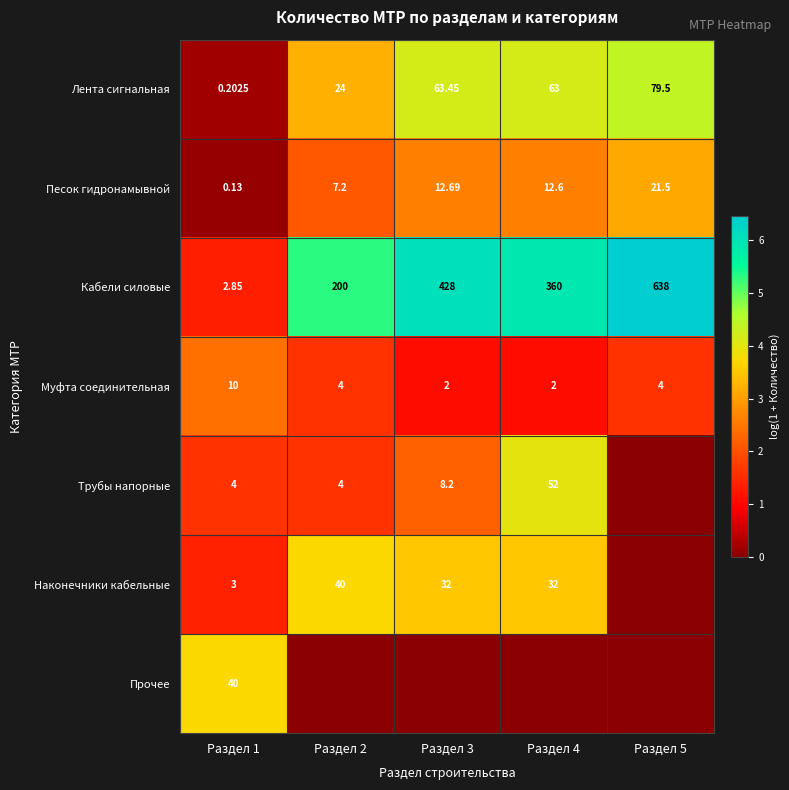

The value of Муфта соединительная at Раздел 3 is 0.2. True or false?

False